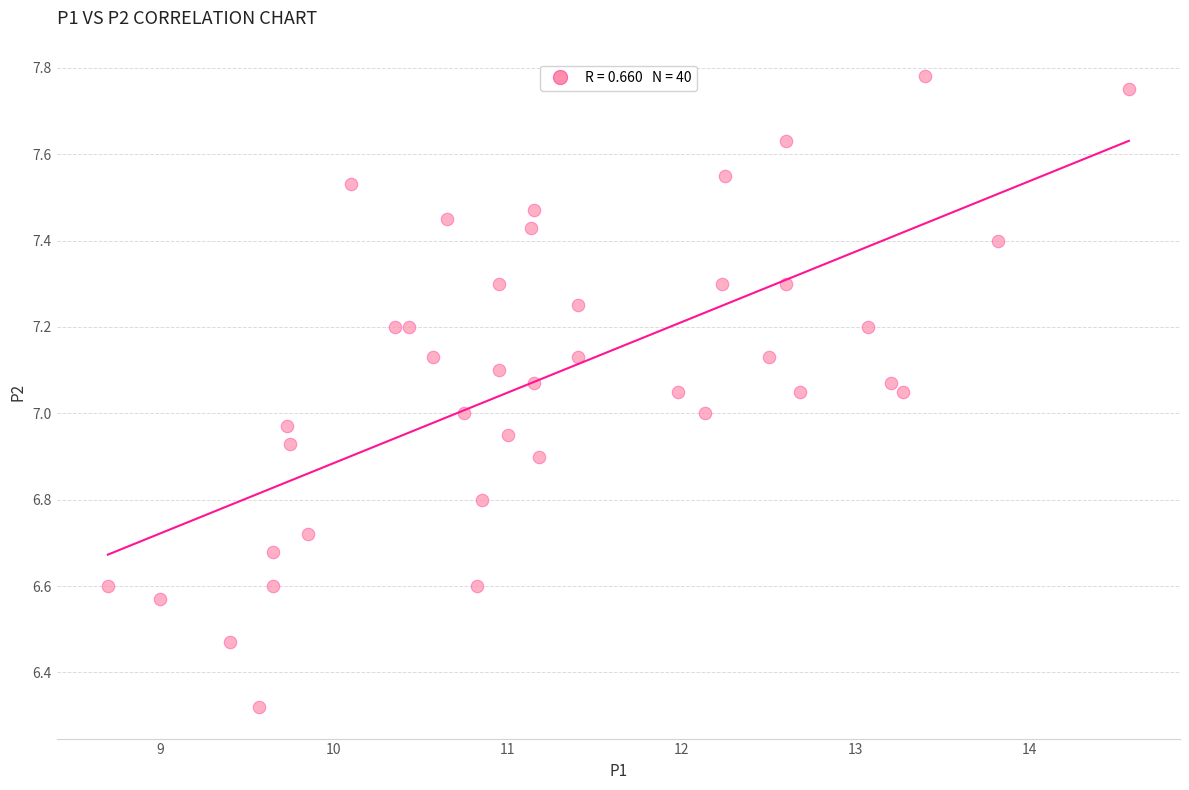

What is the range of X values (max minus min)?

5.9